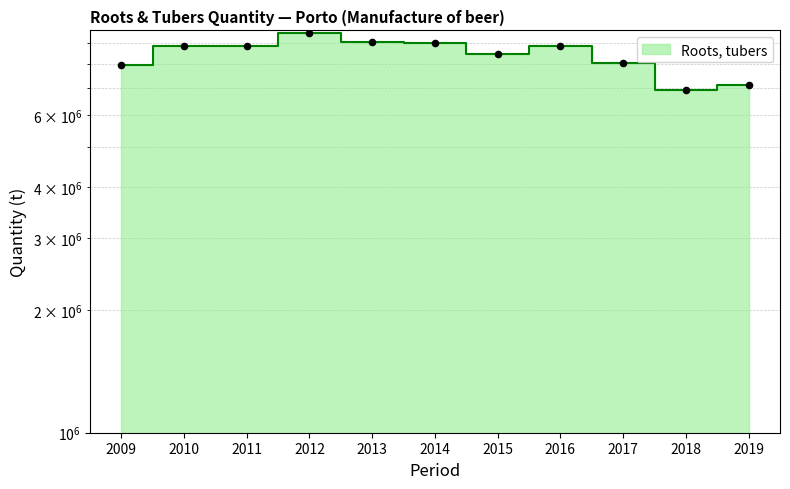

What is the change in value from 2011 to 2018?

-1923623.1